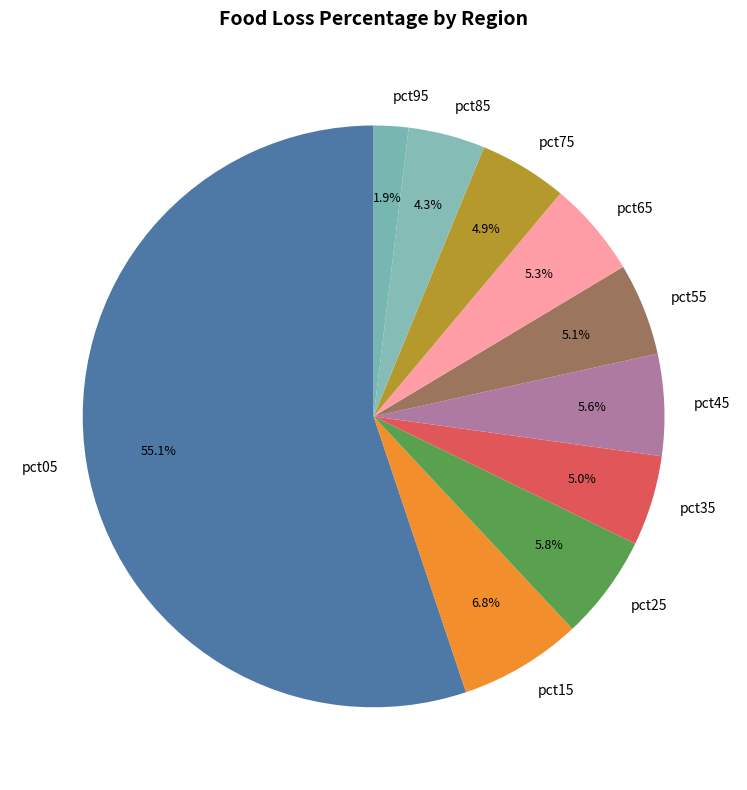

Which category has the smallest portion of the pie?

pct95